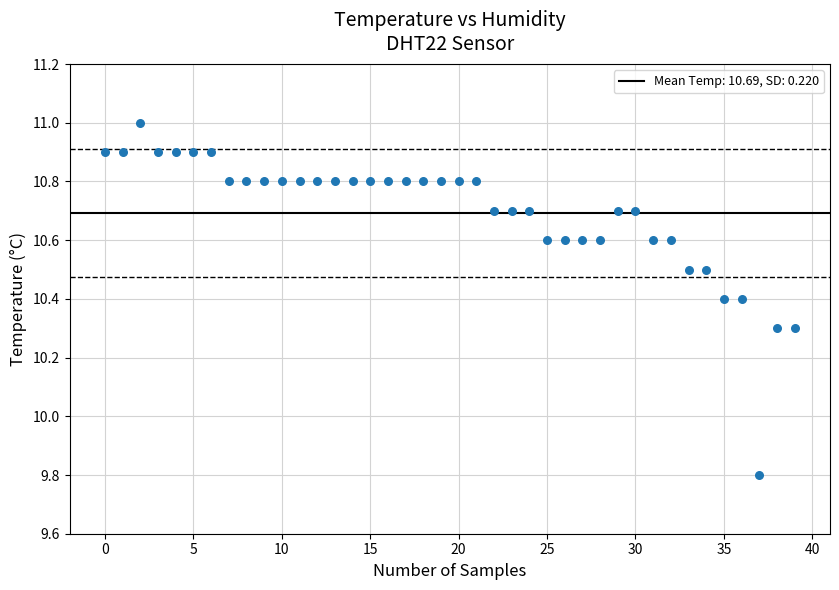

What is the range of Y values (max minus min)?

1.2